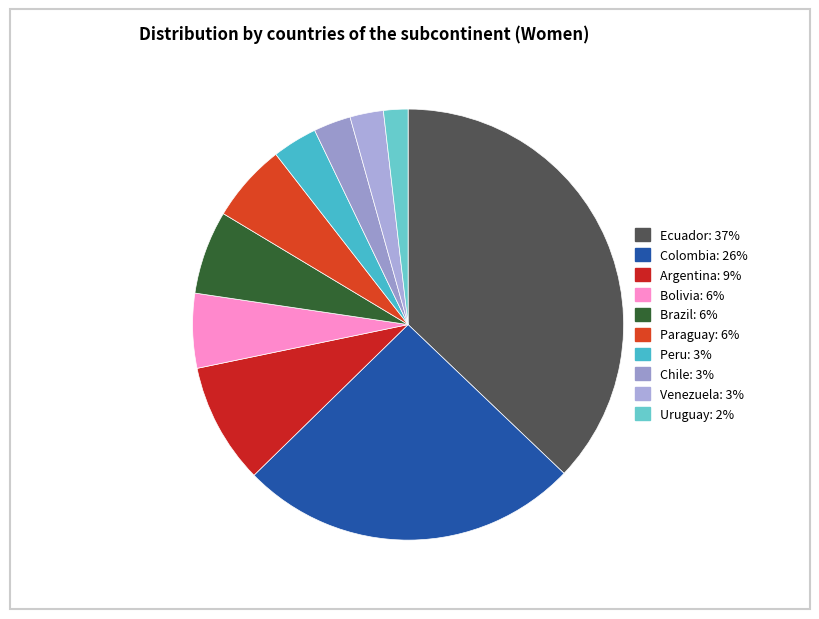

Is there any slice that represents more than half of the pie?

No